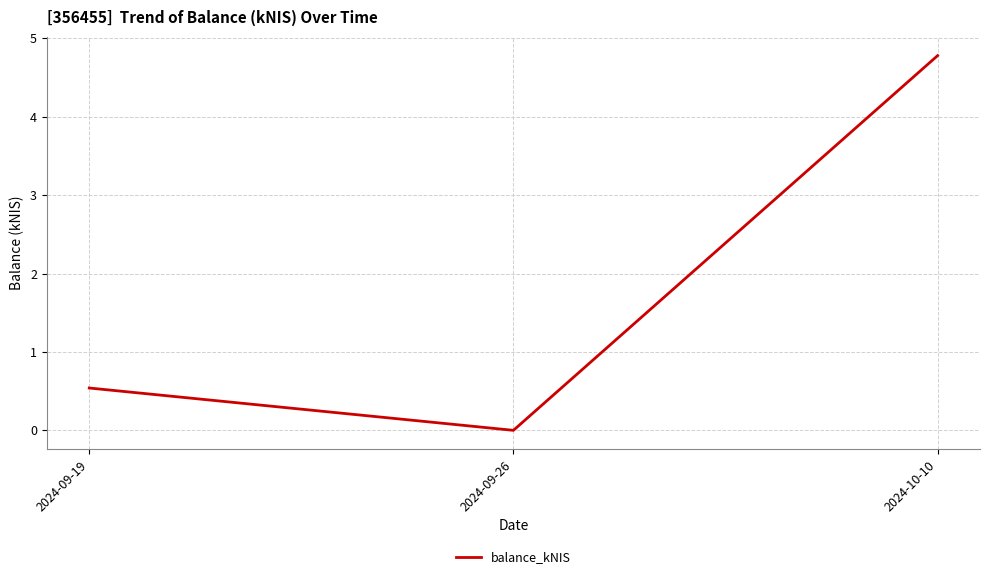

How many lines are shown in the chart?

1